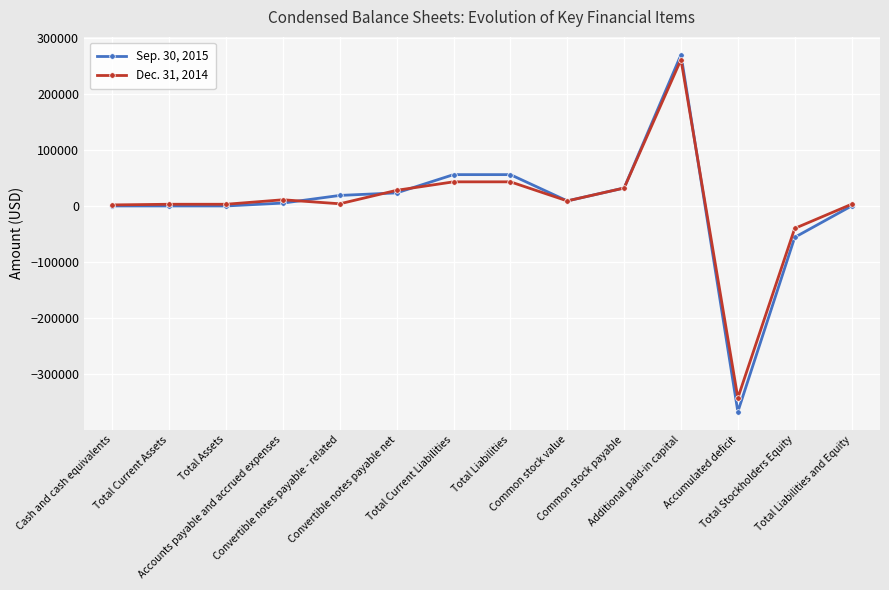

What position from the left is Total Liabilities and Equity?

14